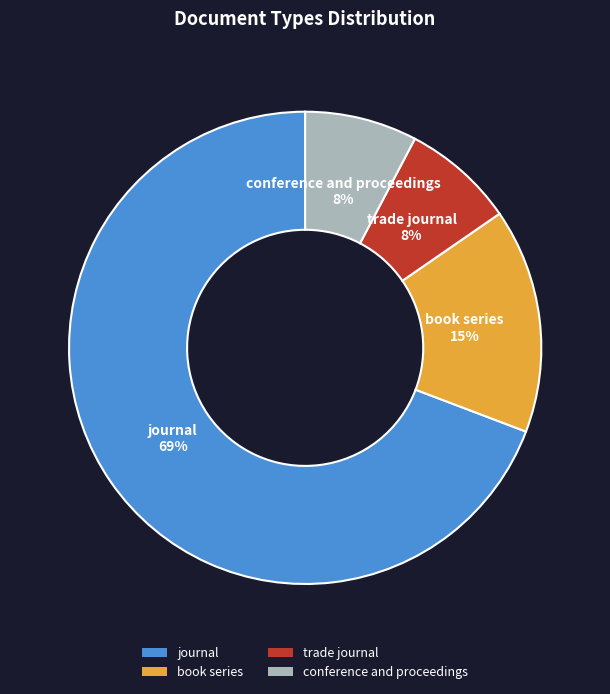

Which category accounts for the majority?

journal